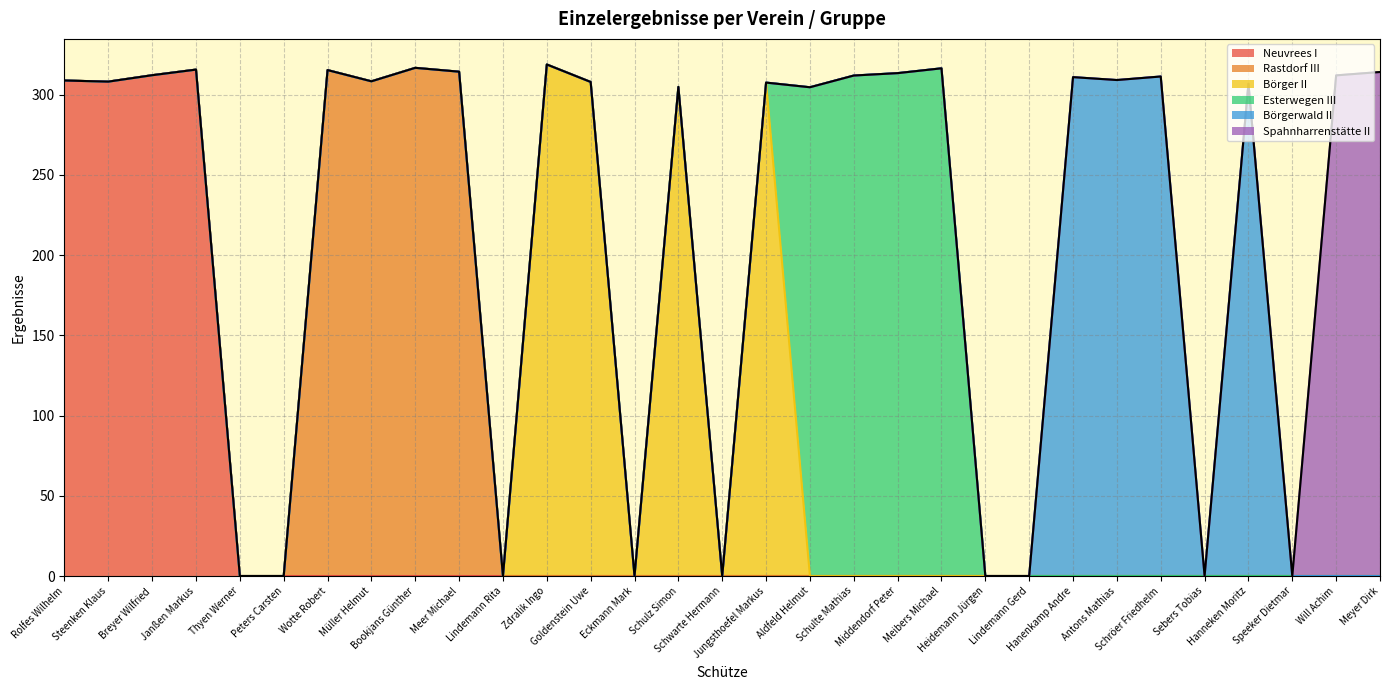

Is it true that Spahnharrenstätte II equals 0.0 at Breyer Wilfried?

True